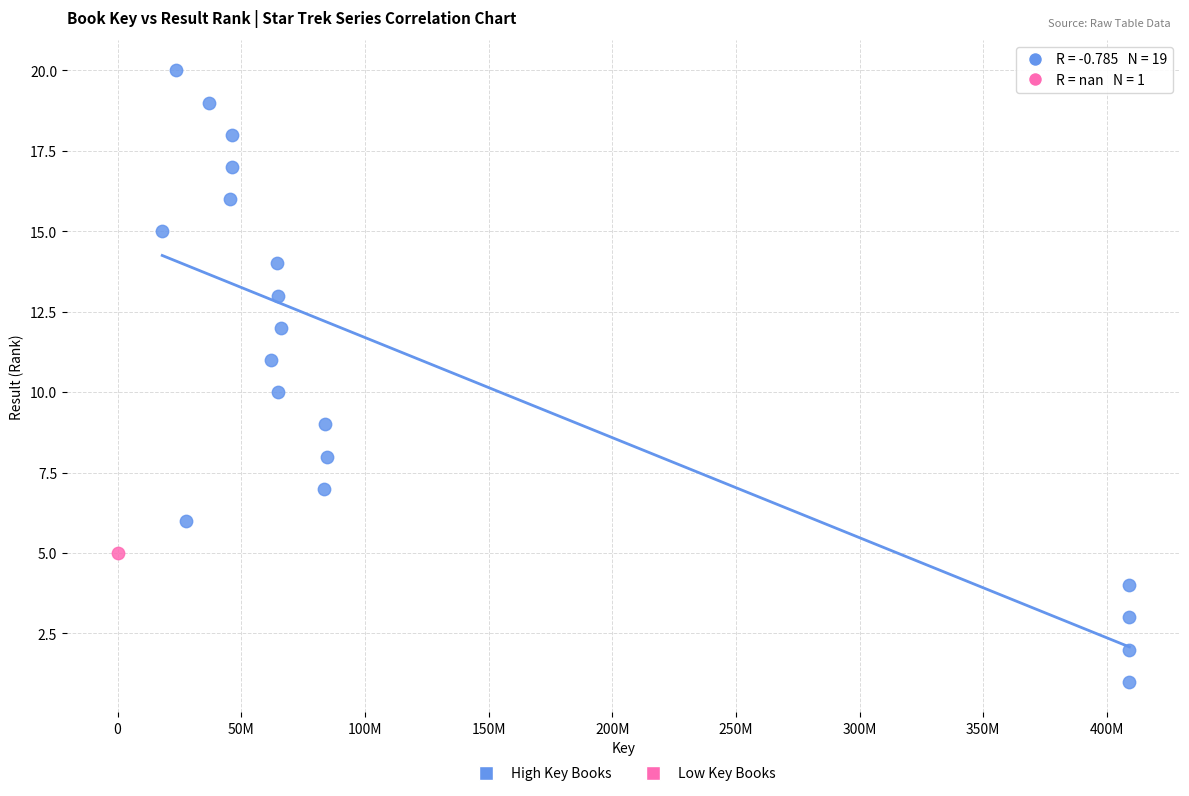

What are all the series names shown in the legend?

High Key Books, Low Key Books